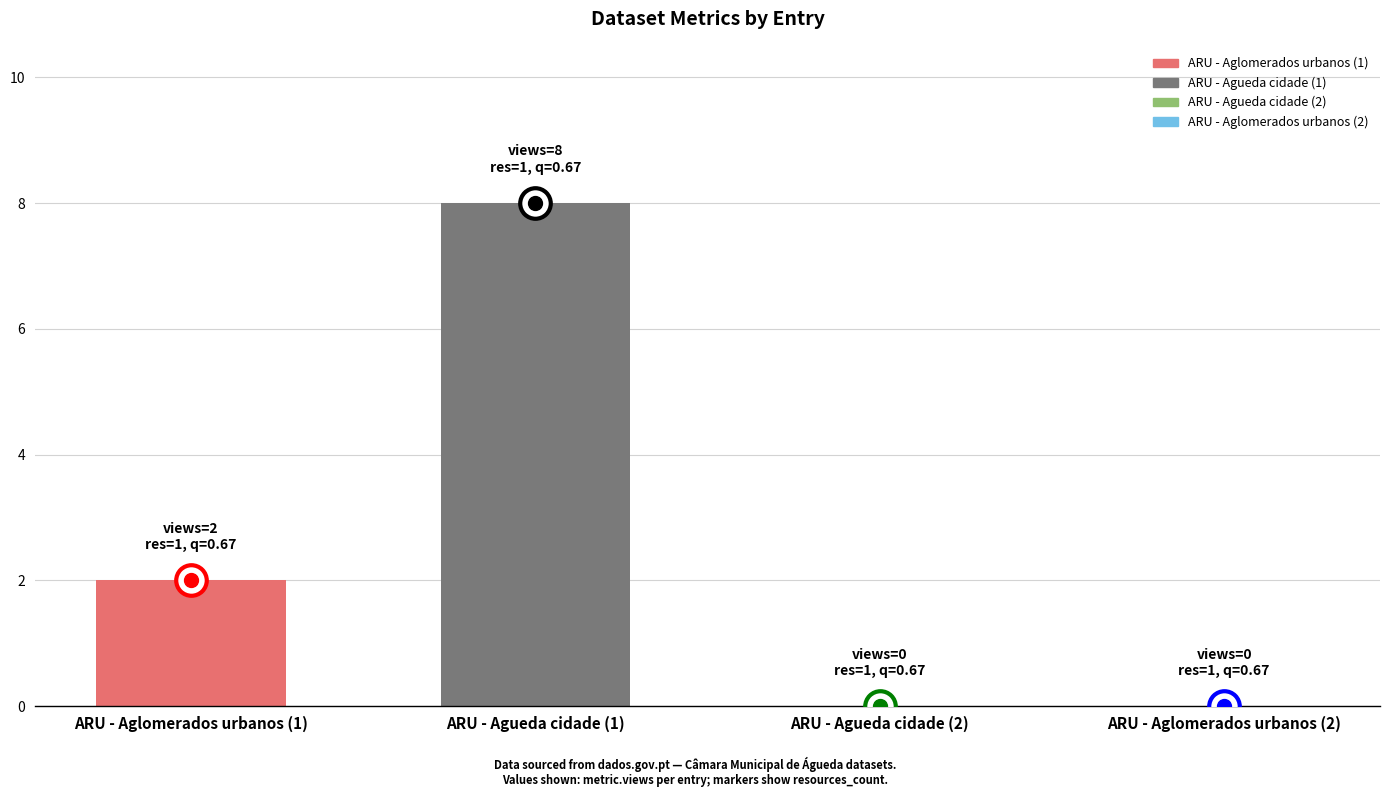

True or false: the data shows 1 at ARU - Aglomerados urbanos (1).

False